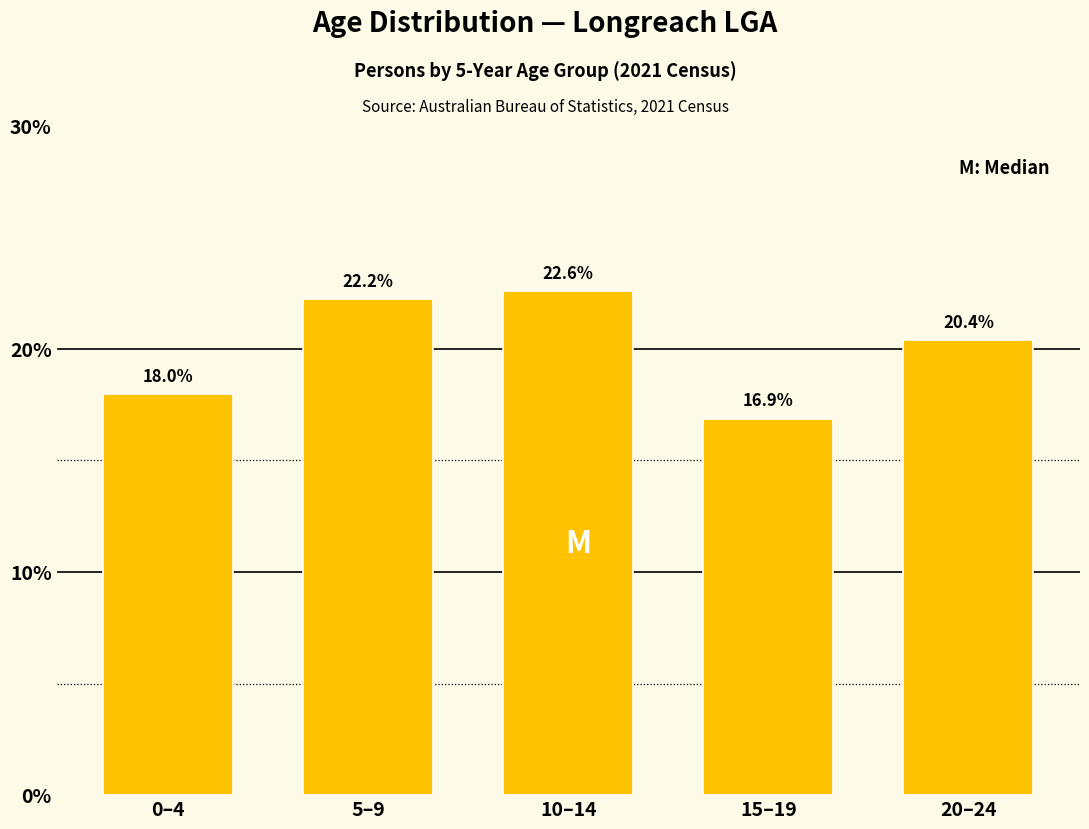

Reading left to right, transcribe all the data shown in this chart.

0–4=18.0	5–9=22.2	10–14=22.6	15–19=16.9	20–24=20.4